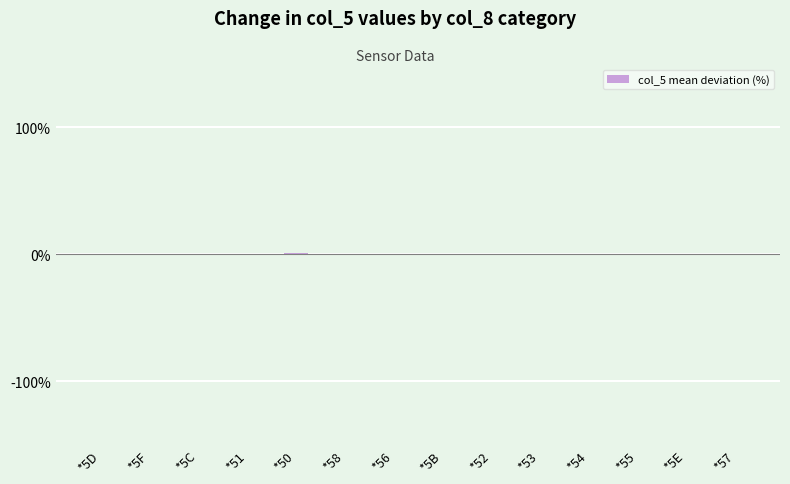

What value does the data have at *5E?

0.1